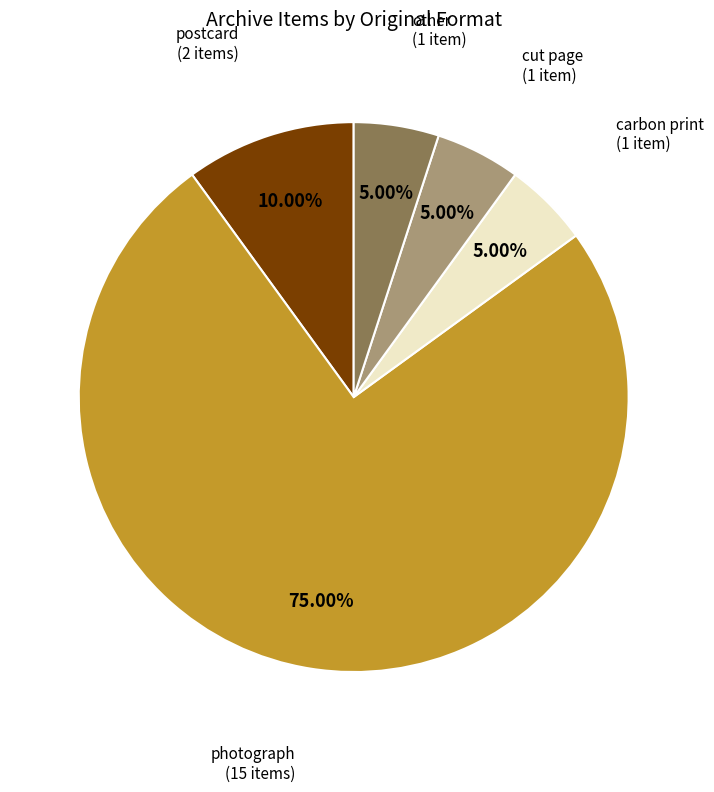

Is there any slice that represents more than half of the pie?

Yes